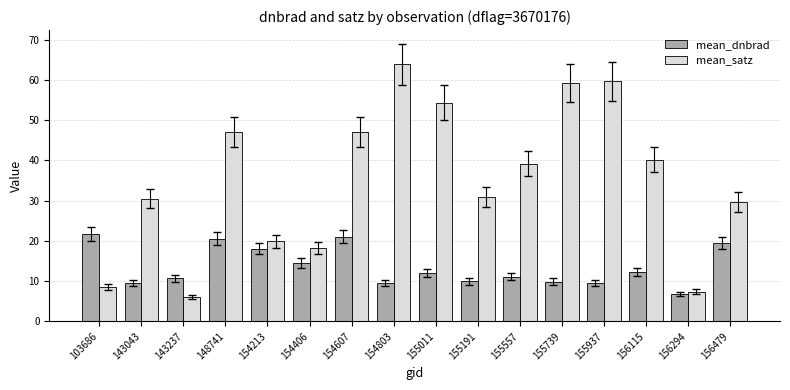

Which category has the highest value across all series?

154803